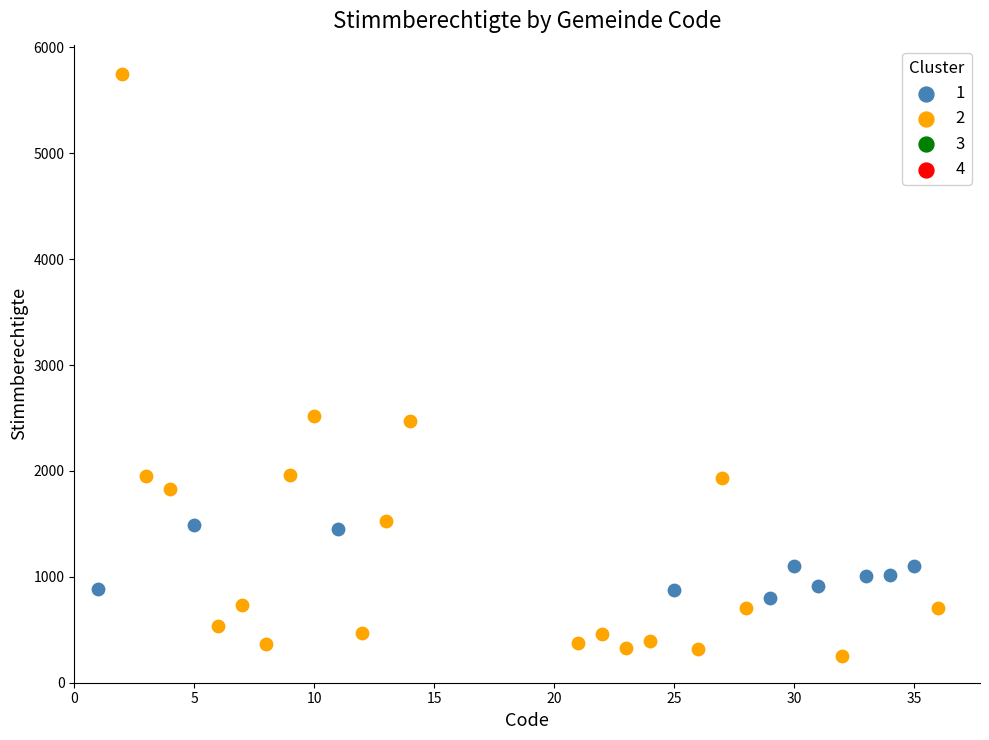

Which series reaches the minimum Y coordinate?

2